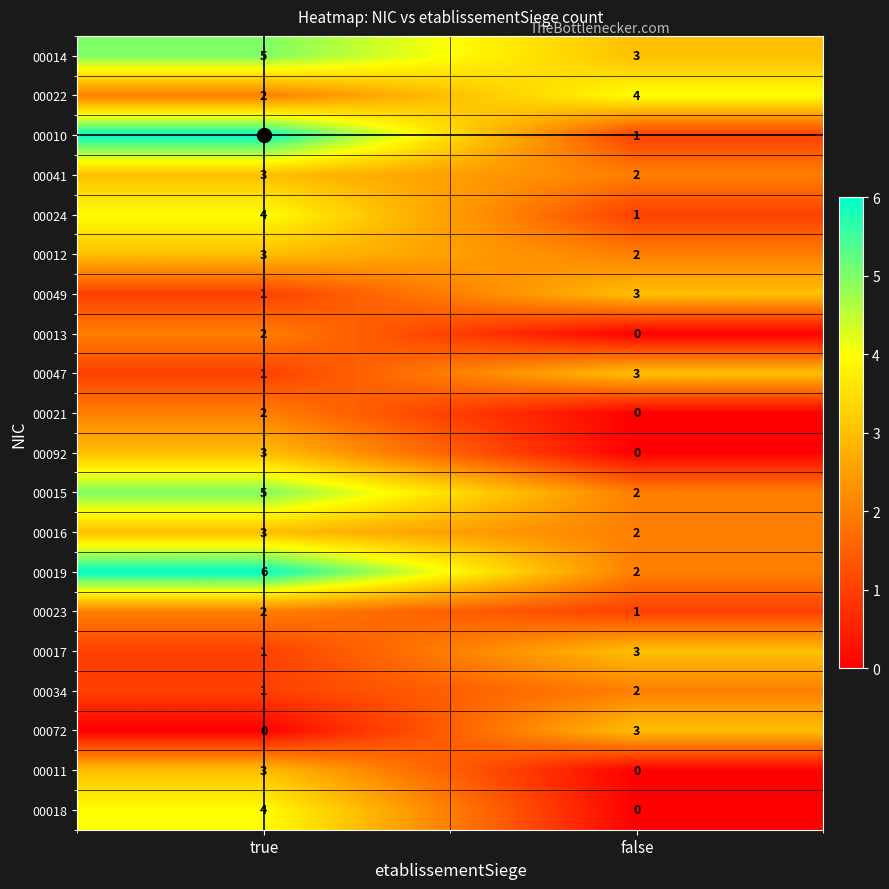

What is the total value across all series at true?

57